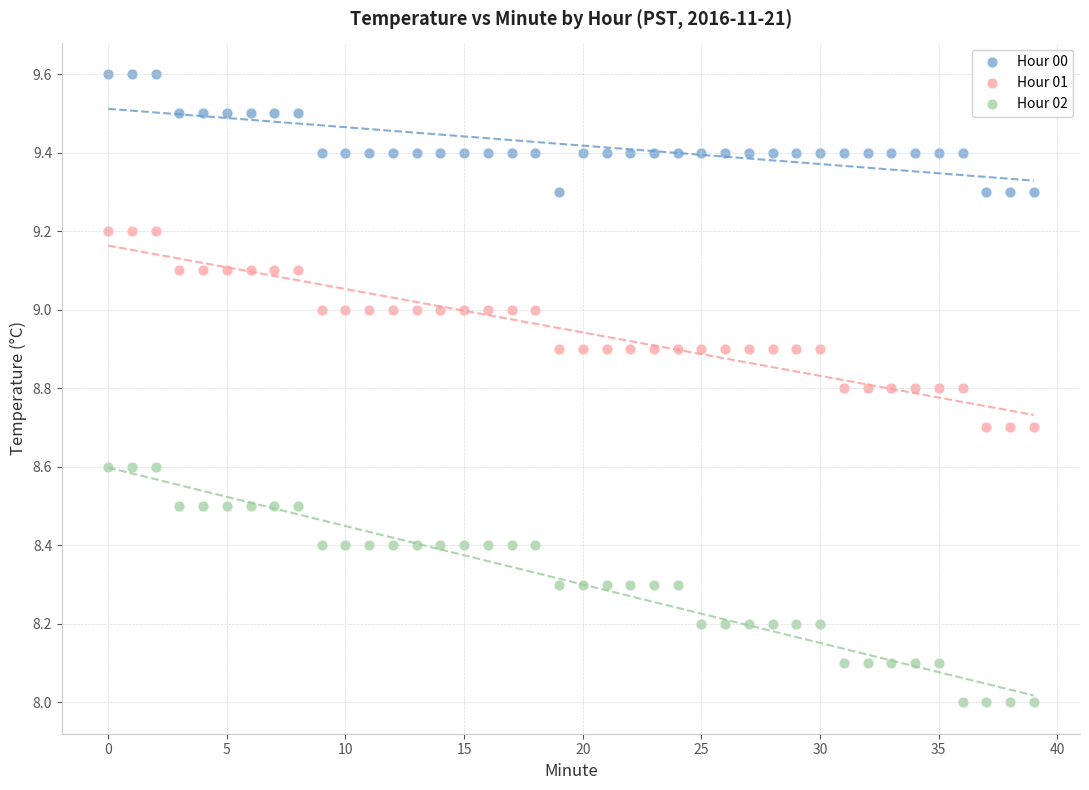

Which series contains the highest Y value?

Hour 00